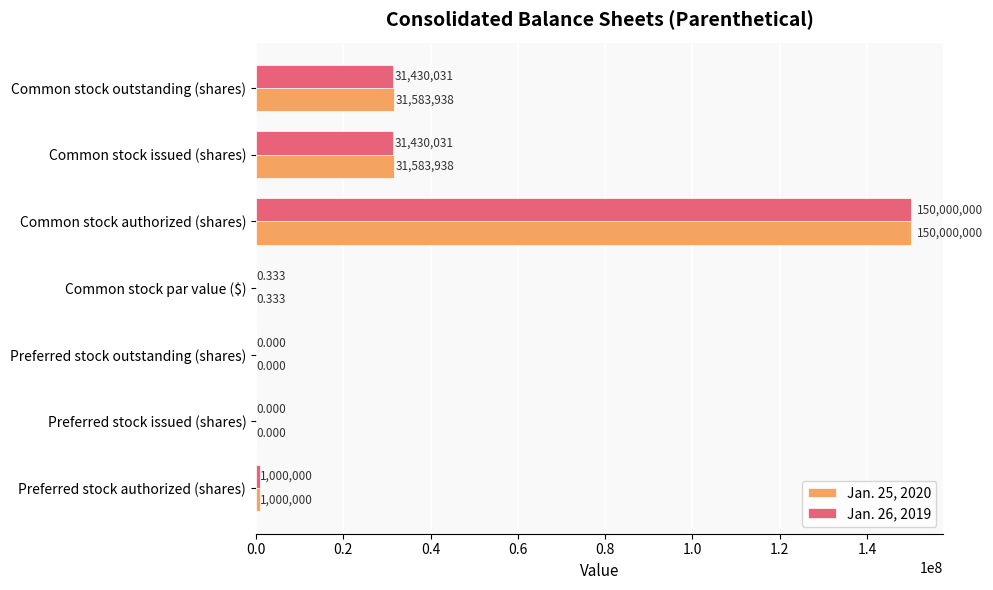

Which category has the highest value across all series?

Common stock authorized (shares)